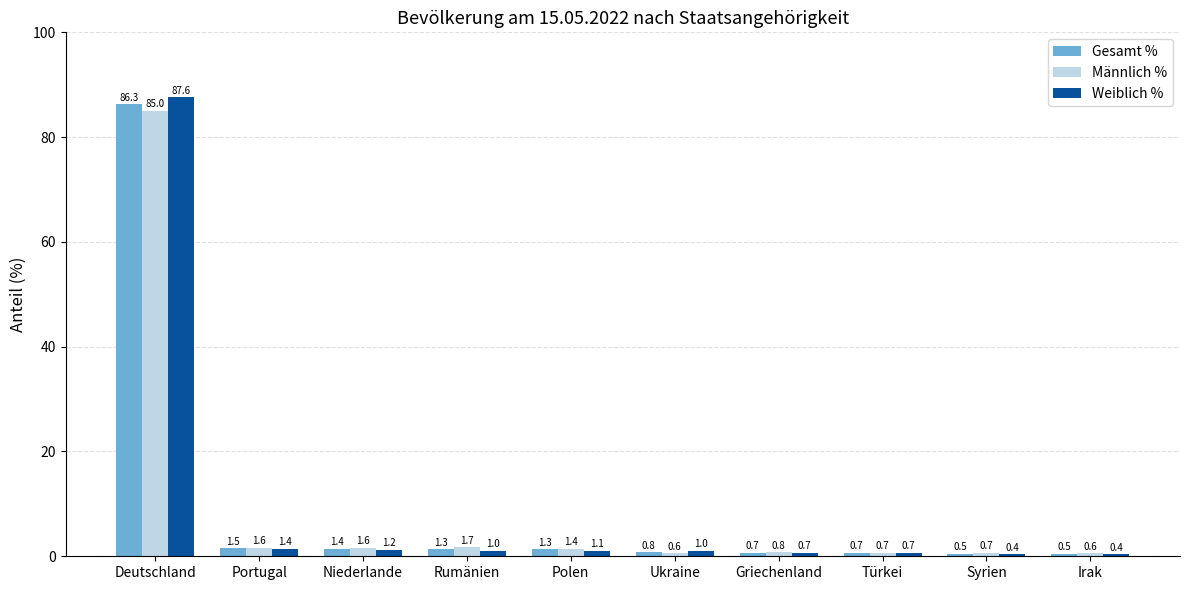

What is the sum of all Männlich % values?

94.7